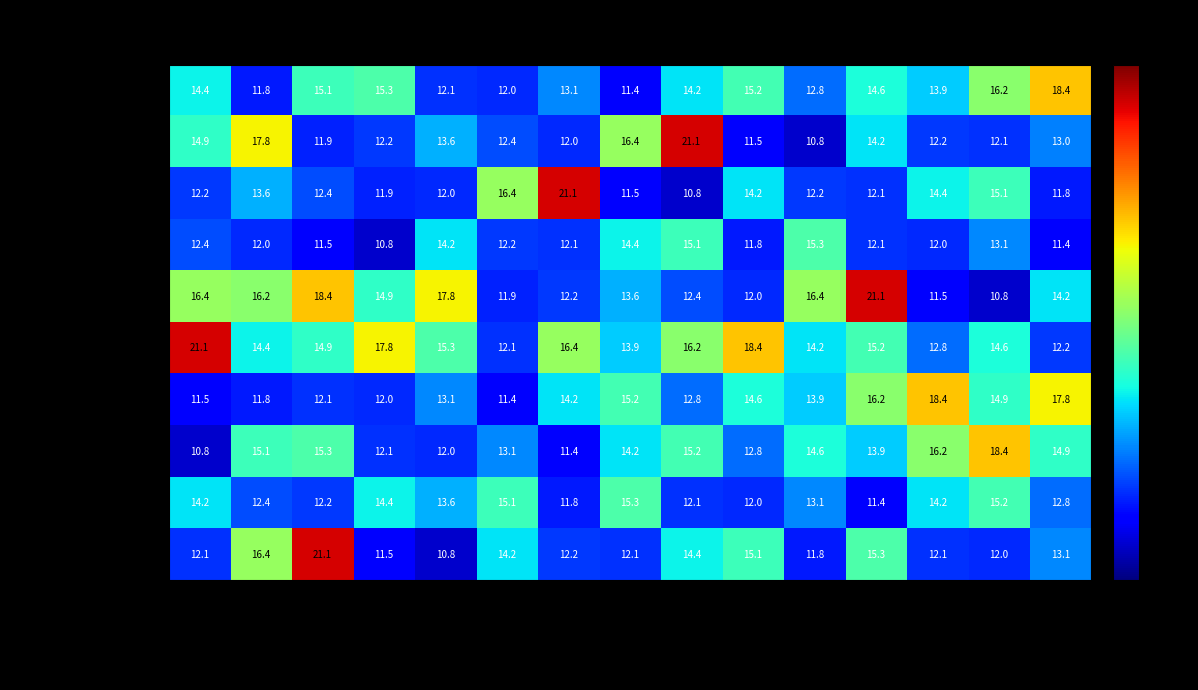

Between Avoyelles and Caddo, which series saw the biggest shift?

Pointe Coupee Parish